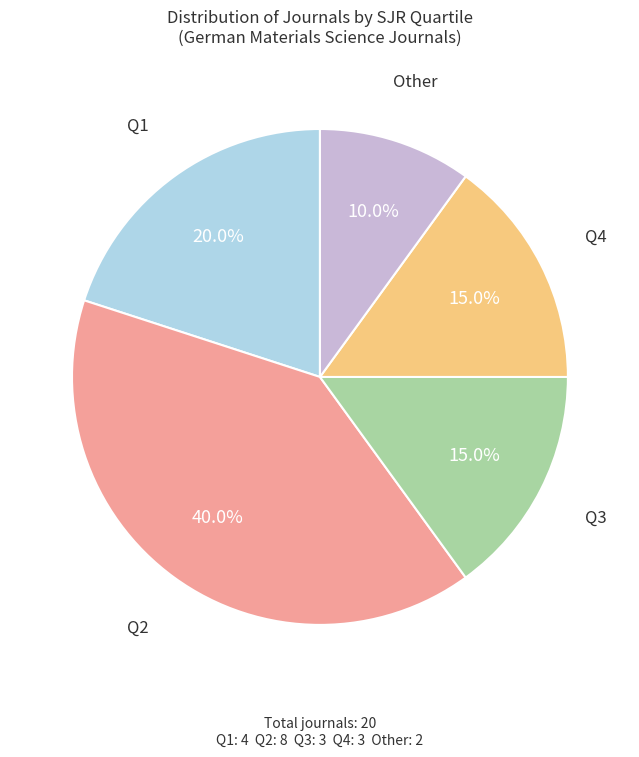

Which category has the smallest portion of the pie?

Other